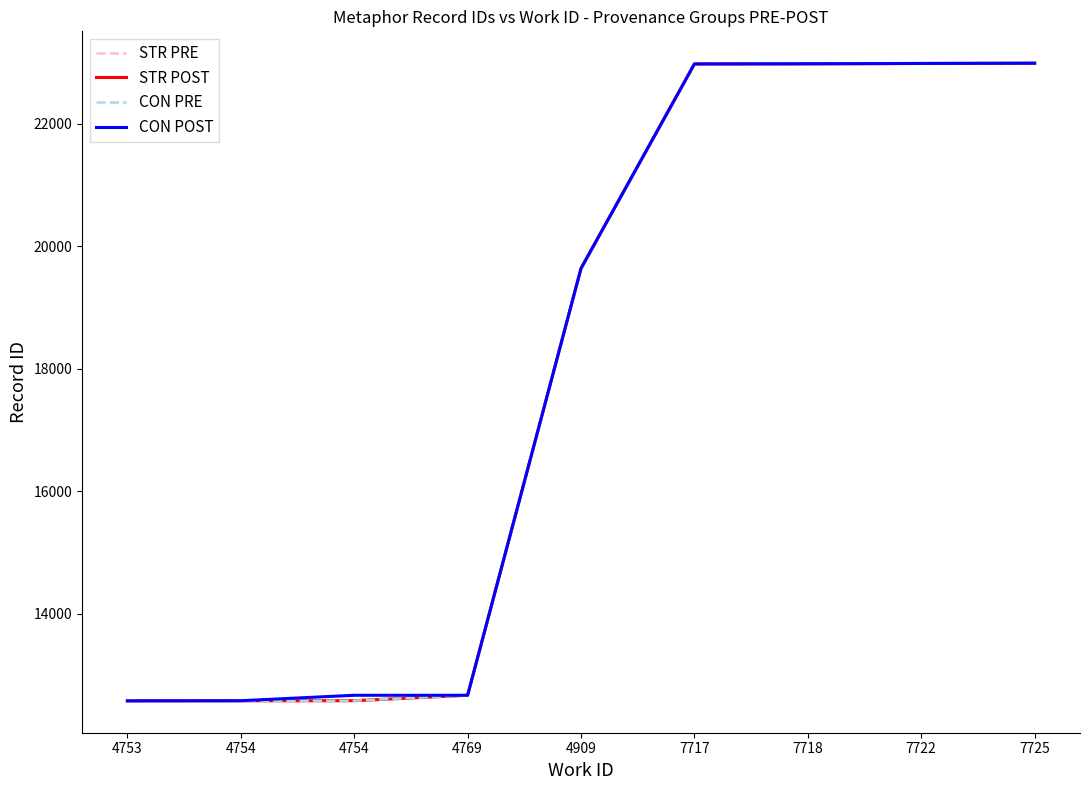

Does the chart display data point markers on the line(s)?

No